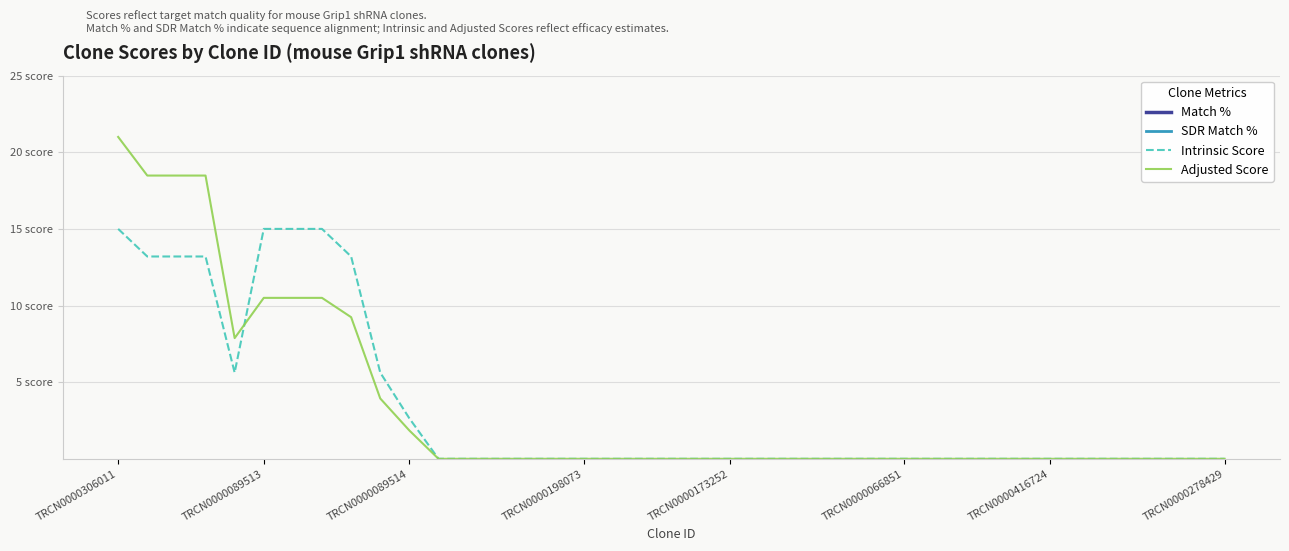

At which category is the sum across all series the highest?

TRCN0000306011